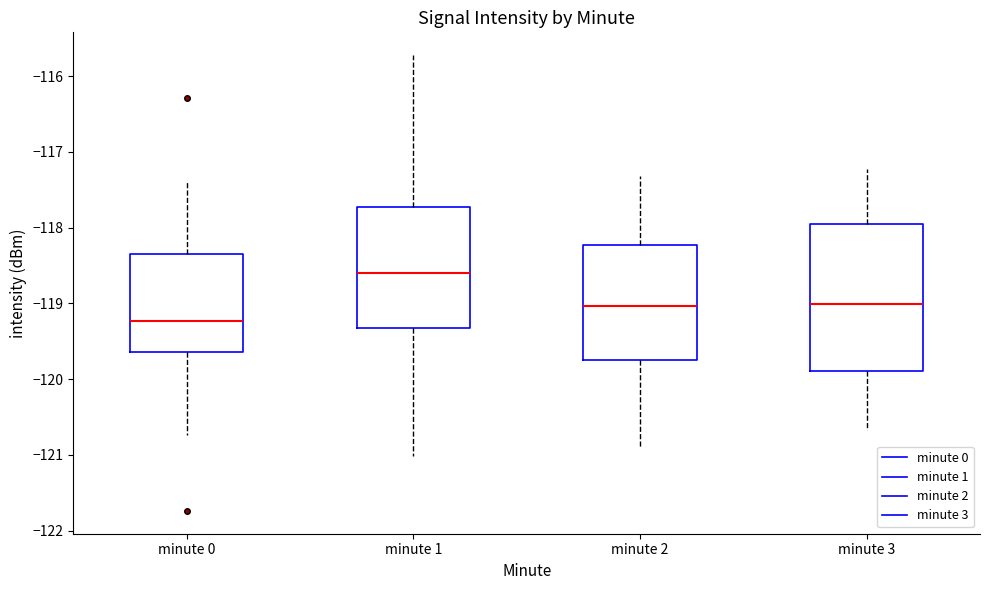

Reading left to right, read every box against the y-axis: the position of its median line, the range the box covers, and the ends of its whiskers. The values are not printed on the chart, so give them approximately, as read against the axis.

minute 0: median -119.2, box -119.6 to -118.3, whiskers -120.7 to -117.4
minute 1: median -118.6, box -119.3 to -117.7, whiskers -121.0 to -115.7
minute 2: median -119.0, box -119.8 to -118.2, whiskers -120.9 to -117.3
minute 3: median -119.0, box -119.9 to -117.9, whiskers -120.7 to -117.2